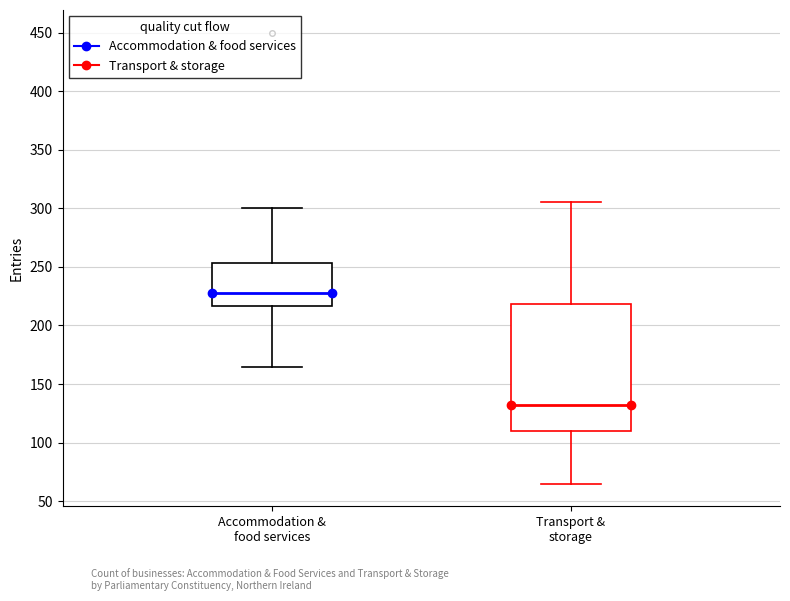

Reading left to right, read every box against the y-axis: the position of its median line, the range the box covers, and the ends of its whiskers. The values are not printed on the chart, so give them approximately, as read against the axis.

Accommodation & food services: median 230, box 215 to 255, whiskers 165 to 300
Transport & storage: median 135, box 110 to 220, whiskers 65 to 305